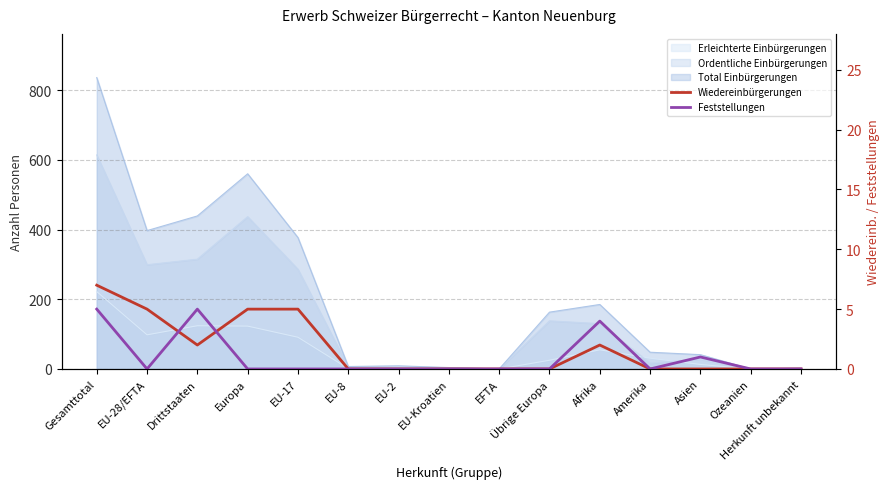

What position from the right is Amerika?

4